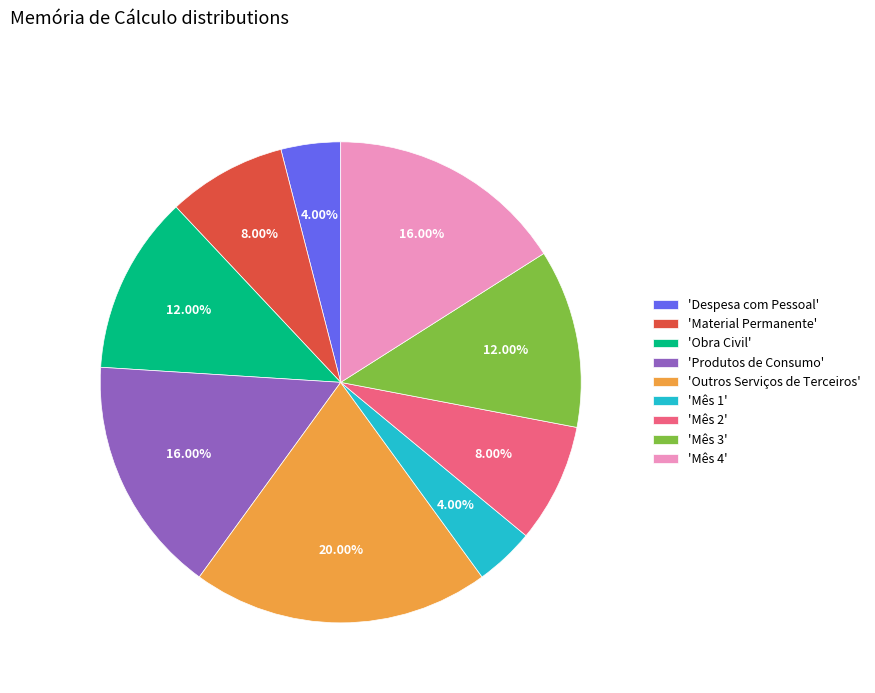

Does 'Outros Serviços de Terceiros' represent more than half of the total?

No